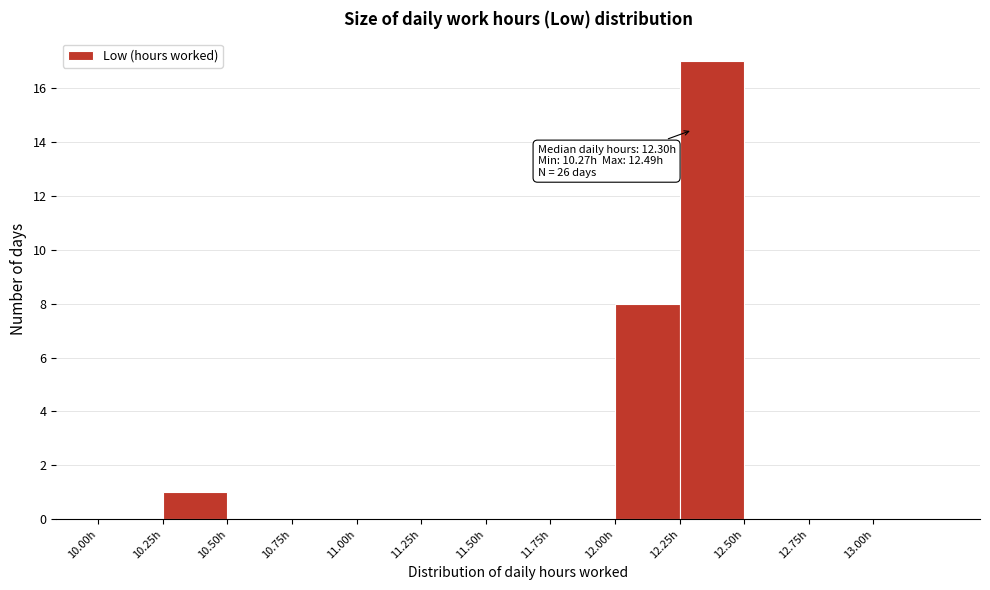

Over which range of the x-axis is the bar tallest?

12.25 to 12.50